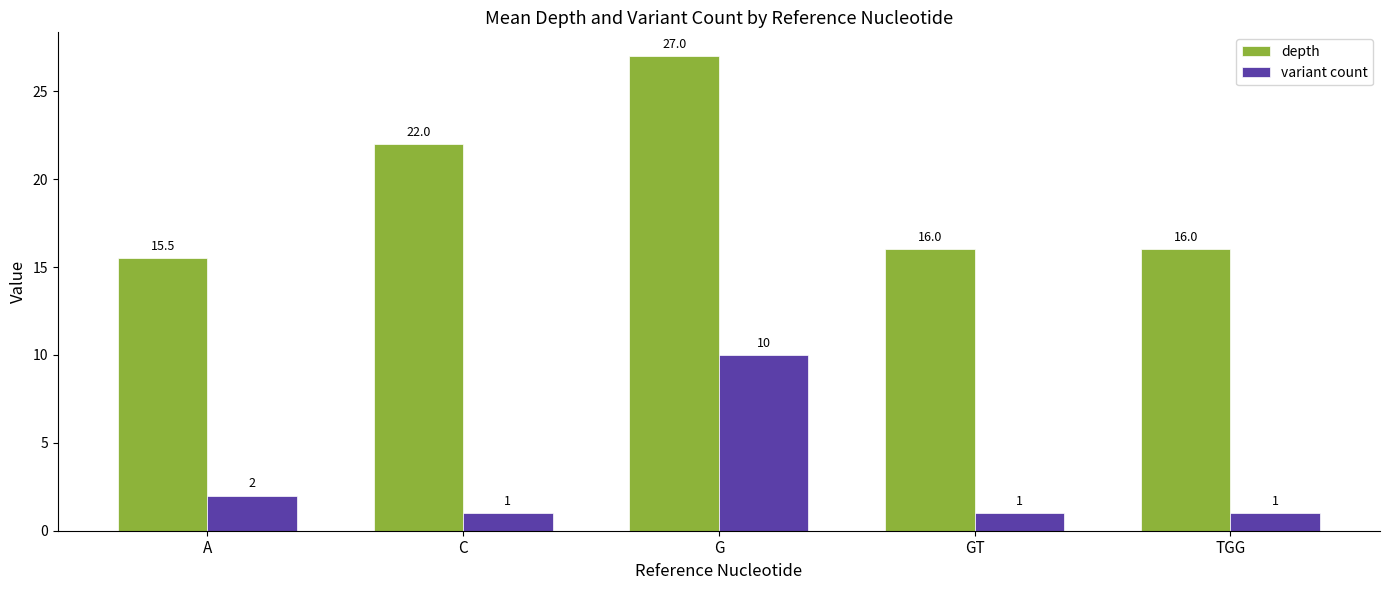

Which series changed the most between A and G?

depth